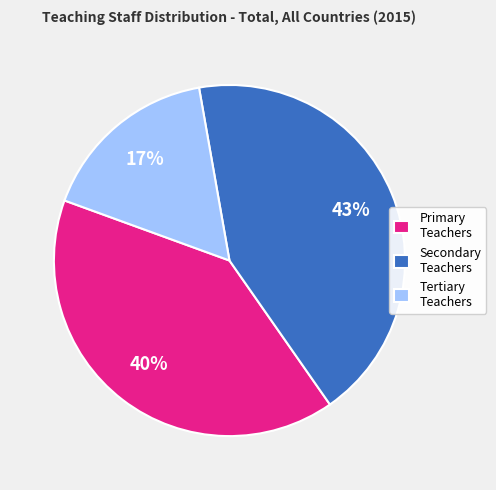

Do Tertiary Teachers and Secondary Teachers together represent more than half of the pie?

Yes